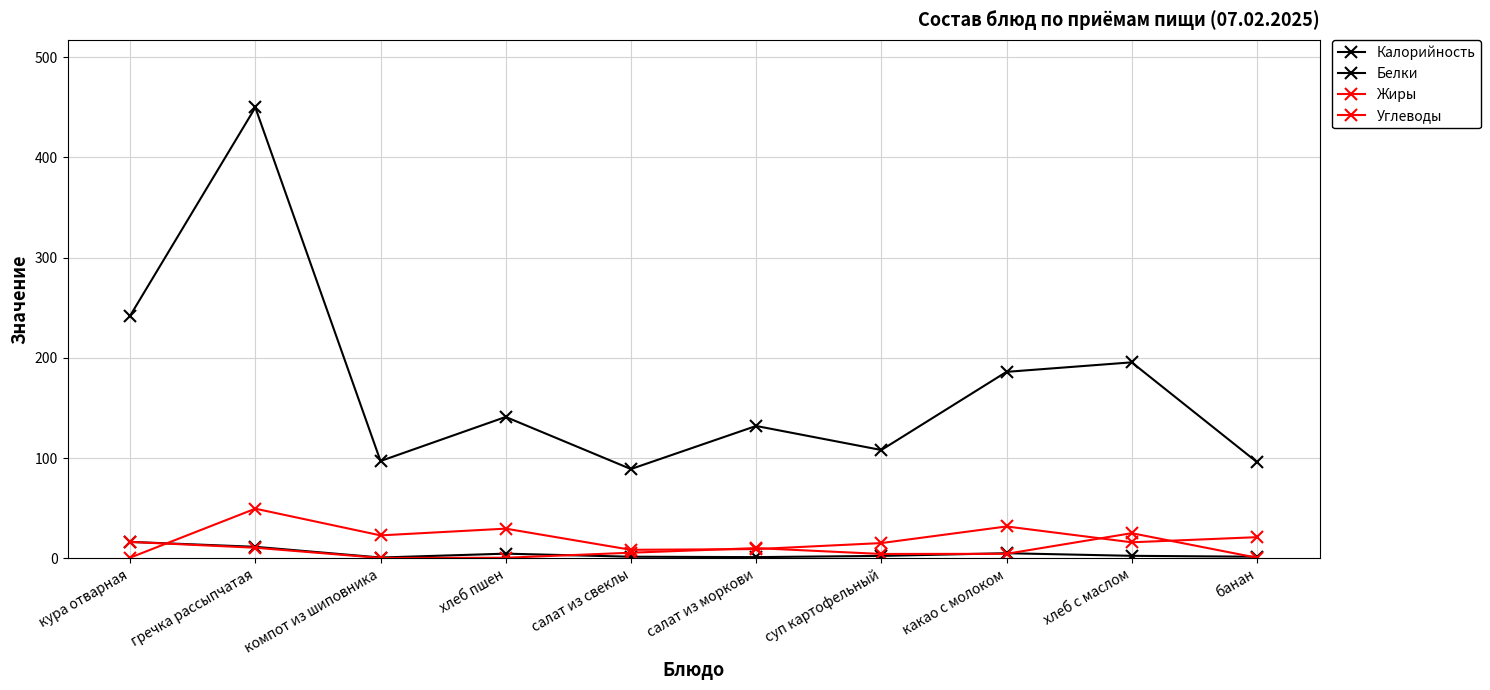

Which series has the largest total across all categories?

Калорийность